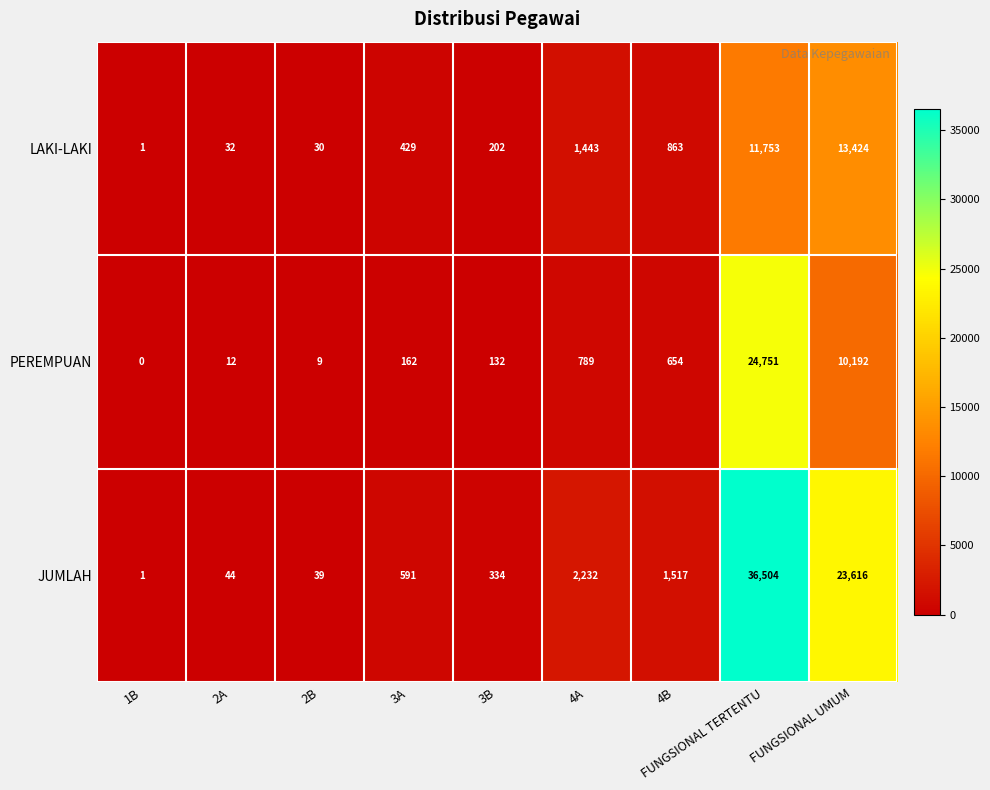

List the series in order of their peak value, lowest first.

LAKI-LAKI, PEREMPUAN, JUMLAH